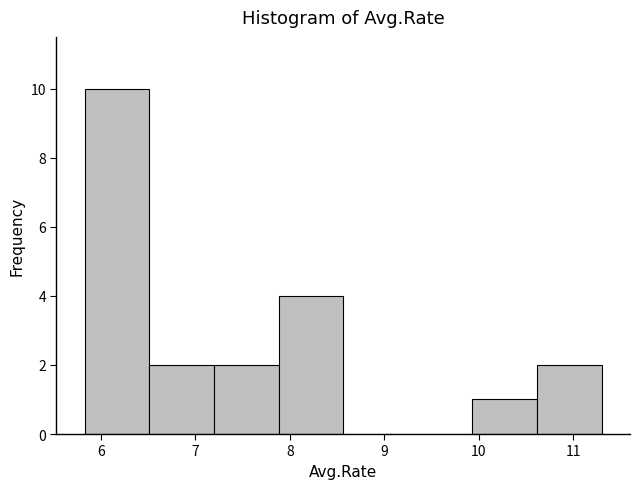

Reading left to right, list every bar in this chart as the range it spans on the x-axis followed by its height. Neither the bar edges nor the heights are printed on the chart, so give them approximately, as read against the axes.

5.8 to 6.5: 10
6.5 to 7.2: 2
7.2 to 7.9: 2
7.9 to 8.6: 4
8.6 to 9.2: 0
9.2 to 9.9: 0
9.9 to 10.6: 1
10.6 to 11.3: 2